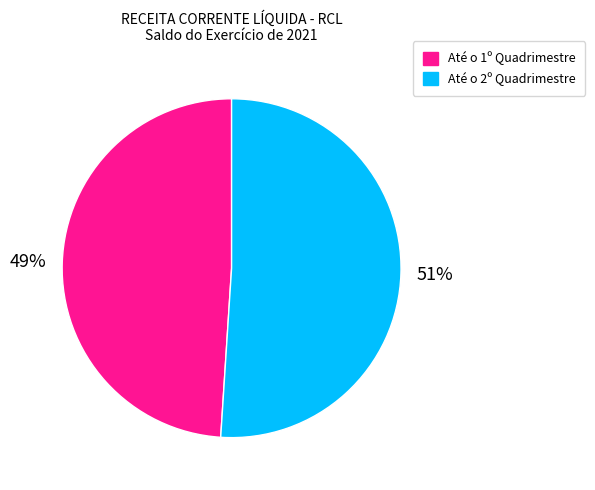

Is the sum of Até o 1º Quadrimestre and Até o 2º Quadrimestre greater than half?

Yes